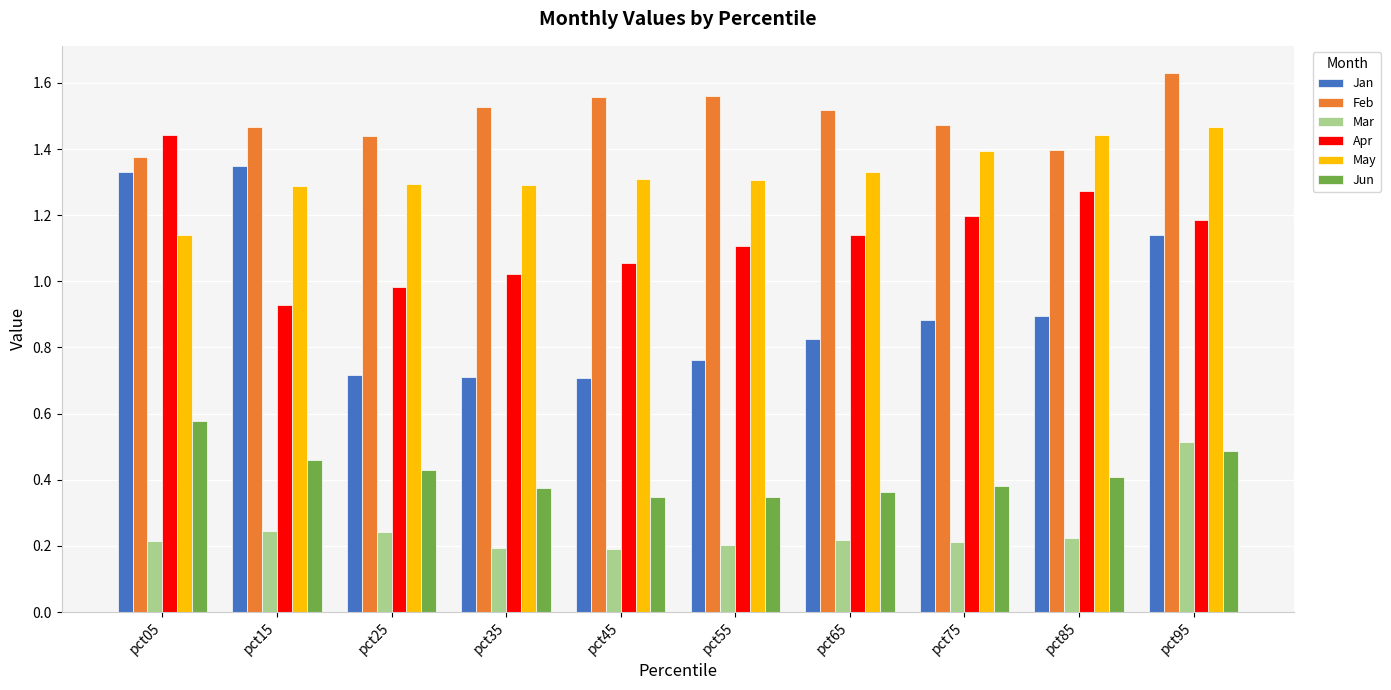

At which label does May reach its minimum?

pct05